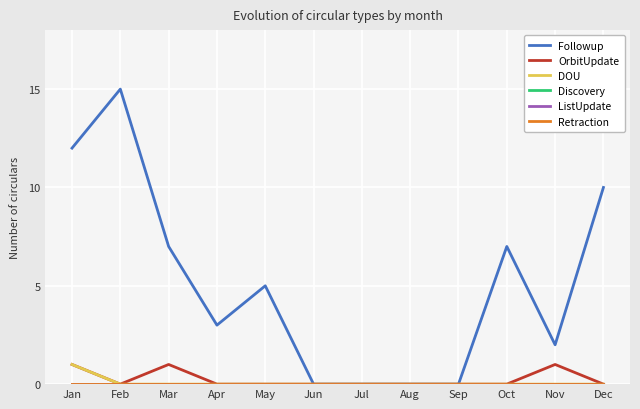

Reading left to right, list all the values displayed in this chart.

Followup: Jan=12	Feb=15	Mar=7	Apr=3	May=5	Jun=0	Jul=0	Aug=0	Sep=0	Oct=7	Nov=2	Dec=10
OrbitUpdate: Jan=1	Feb=0	Mar=1	Apr=0	May=0	Jun=0	Jul=0	Aug=0	Sep=0	Oct=0	Nov=1	Dec=0
DOU: Jan=1	Feb=0	Mar=0	Apr=0	May=0	Jun=0	Jul=0	Aug=0	Sep=0	Oct=0	Nov=0	Dec=0
Discovery: Jan=0	Feb=0	Mar=0	Apr=0	May=0	Jun=0	Jul=0	Aug=0	Sep=0	Oct=0	Nov=0	Dec=0
ListUpdate: Jan=0	Feb=0	Mar=0	Apr=0	May=0	Jun=0	Jul=0	Aug=0	Sep=0	Oct=0	Nov=0	Dec=0
Retraction: Jan=0	Feb=0	Mar=0	Apr=0	May=0	Jun=0	Jul=0	Aug=0	Sep=0	Oct=0	Nov=0	Dec=0